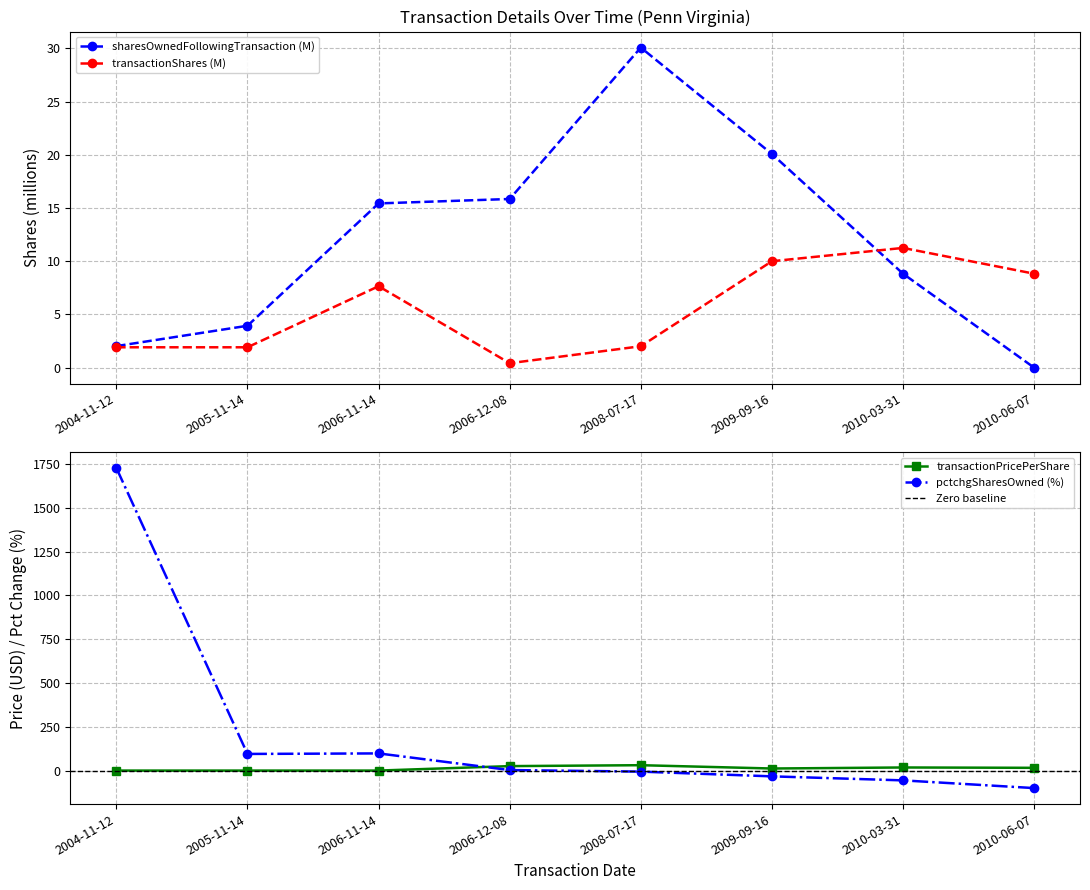

At which category is the sum across all series the highest?

2004-11-12